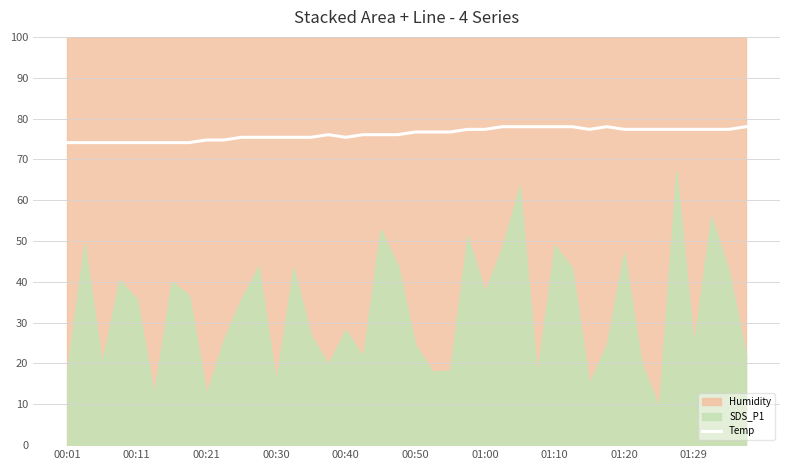

What is the value of the 3rd point from the left?

74.1